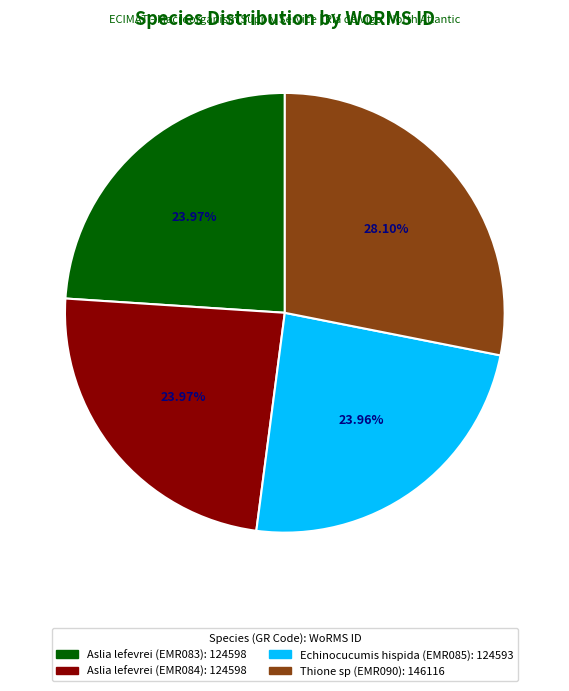

Is there any slice that represents more than half of the pie?

No